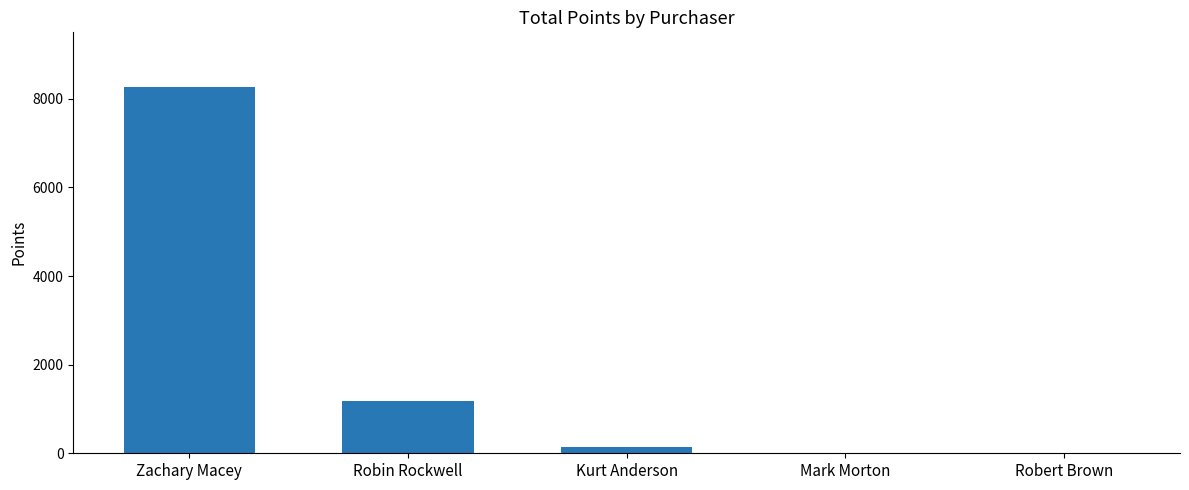

What is the change in value from Zachary Macey to Kurt Anderson?

-8113